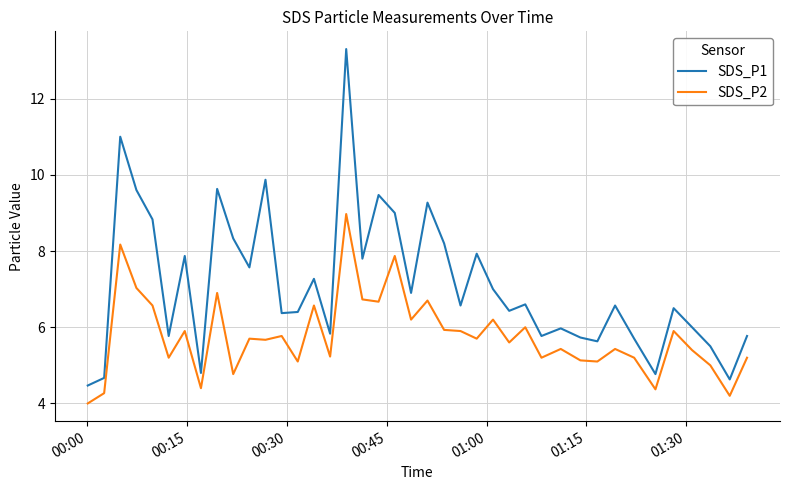

True or false: SDS_P2 and SDS_P1 cross at least once.

False